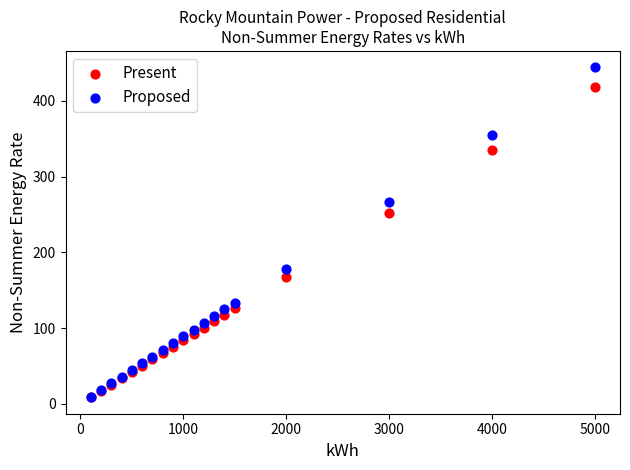

Across all series, what Y value is closest to 226?

251.4